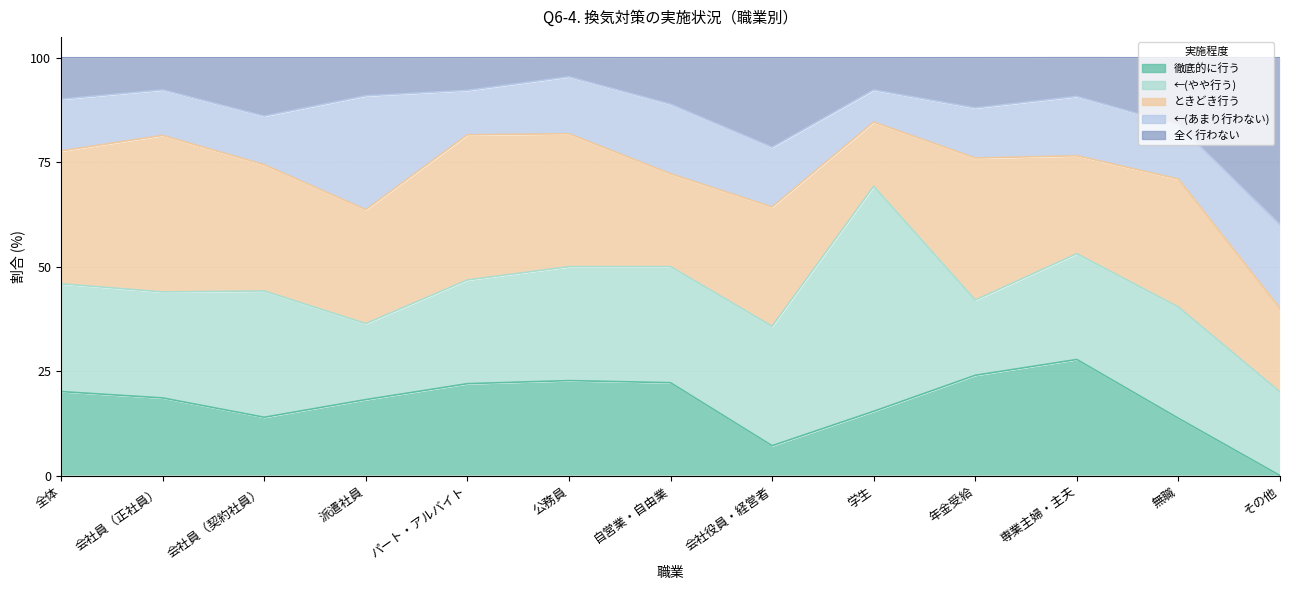

The value of ←(やや行う) at 会社役員・経営者 is 28.6. True or false?

True